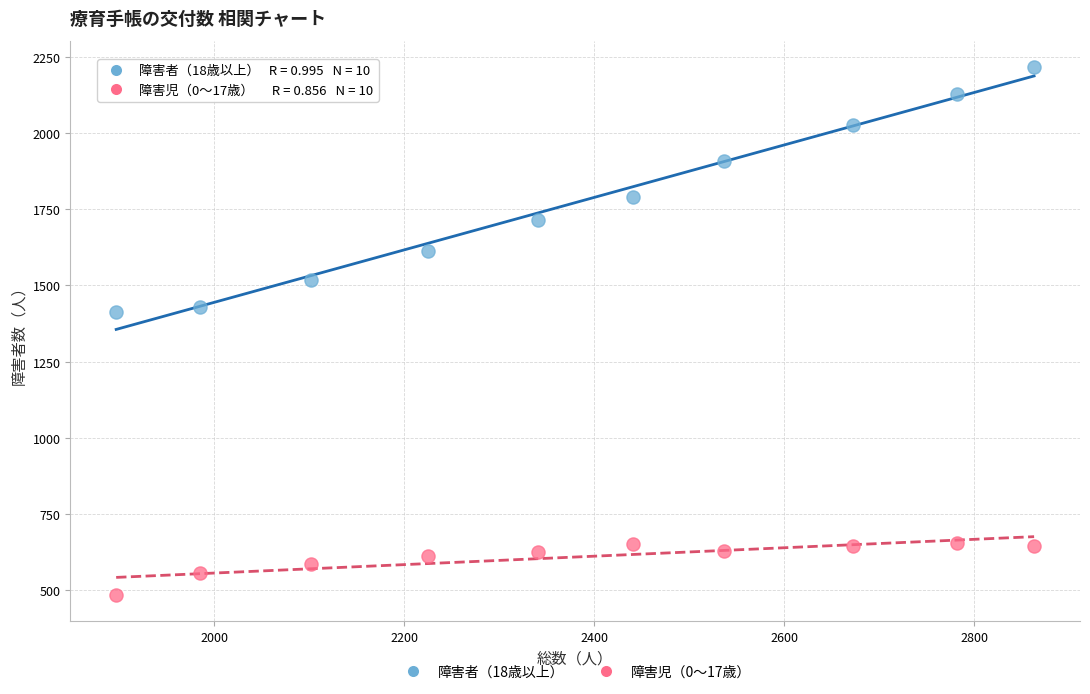

What are all the series names shown in the legend?

障害者（18歳以上）, 障害児（0～17歳）